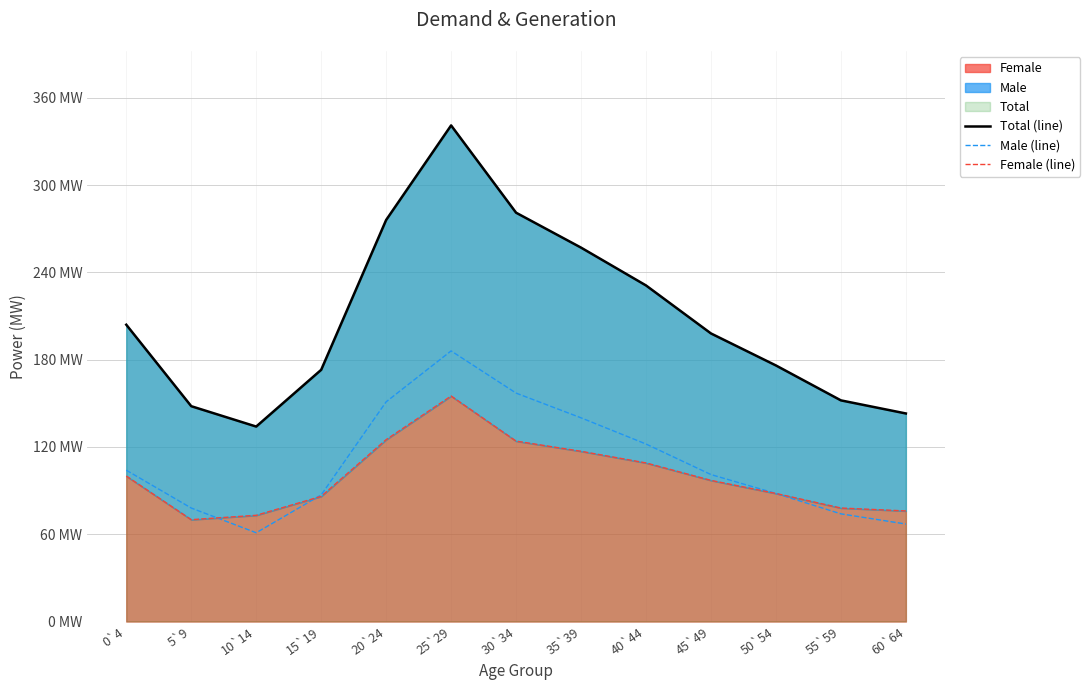

True or false: Total (line) and Male (line) cross at least once.

False